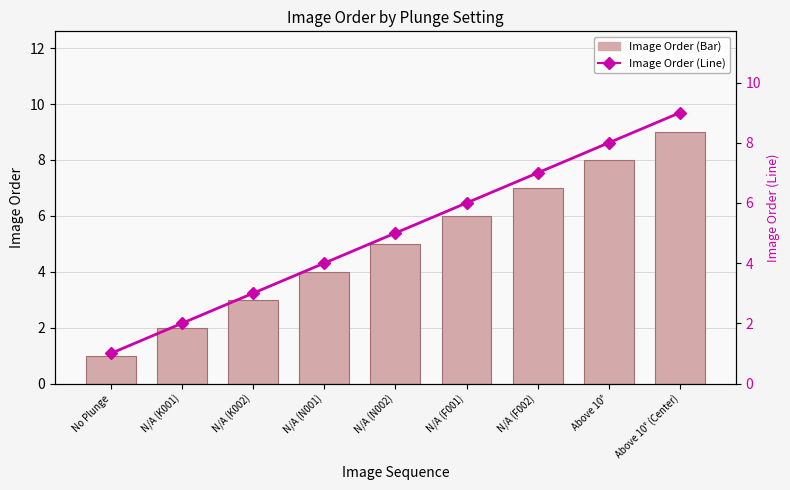

At how many categories does at least one series exceed 8?

1